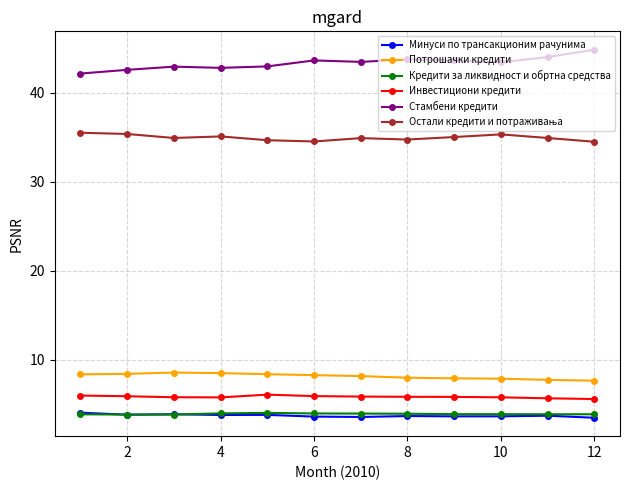

What is the value of the Кредити за ликвидност и обртна средства point at the 4th from the left?

4.0